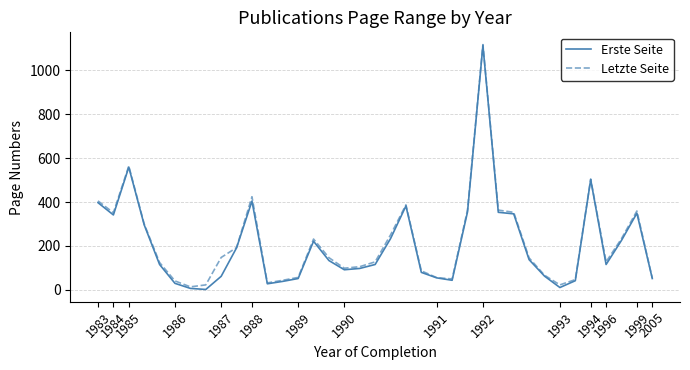

What is the greatest value displayed?

1118